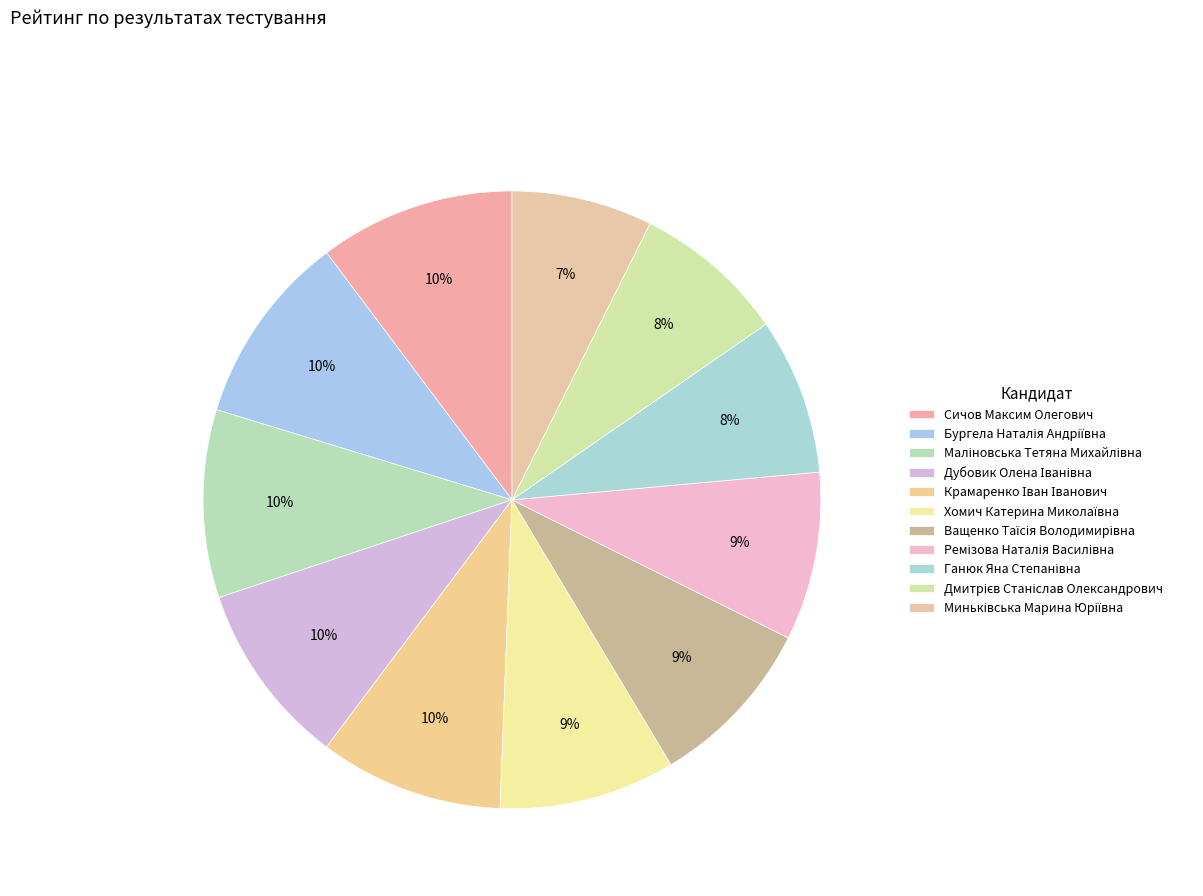

Approximately how many times larger is the value at Сичов Максим Олегович compared to Дмитрієв Станіслав Олександрович?

1.3